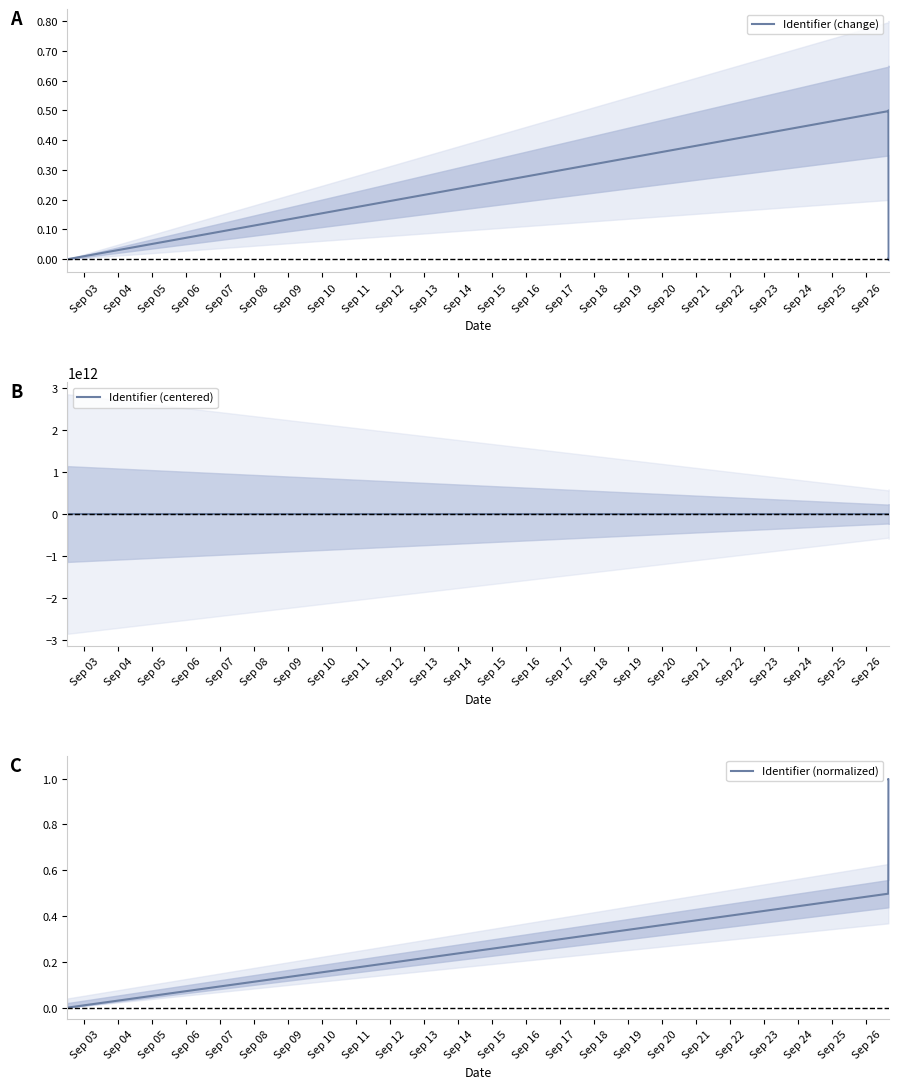

What is the average value of the Identifier (change) series?

0.2